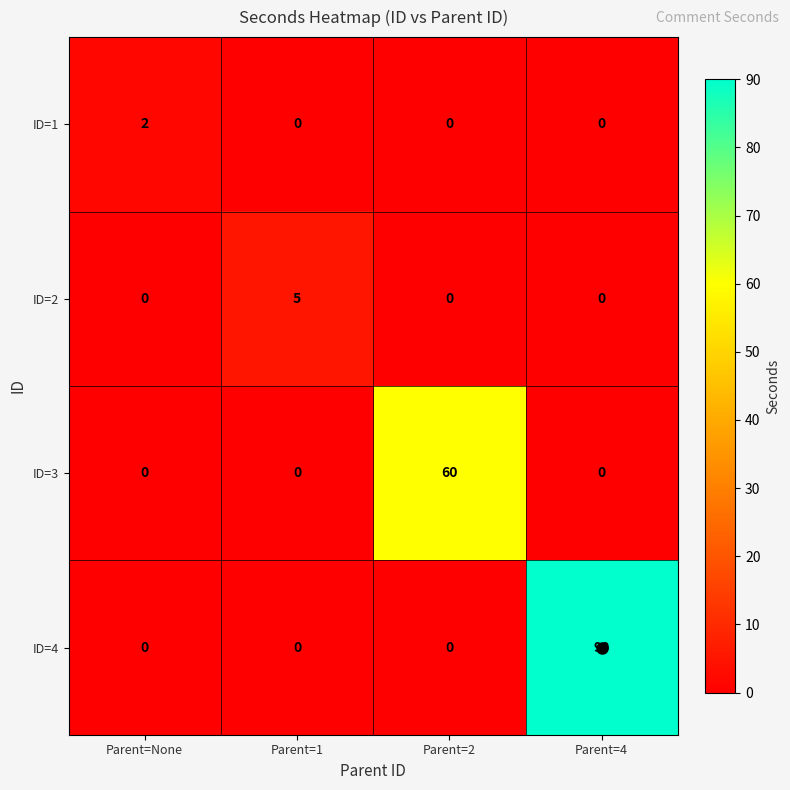

Is it true that ID=4 equals -62 at Parent=None?

False